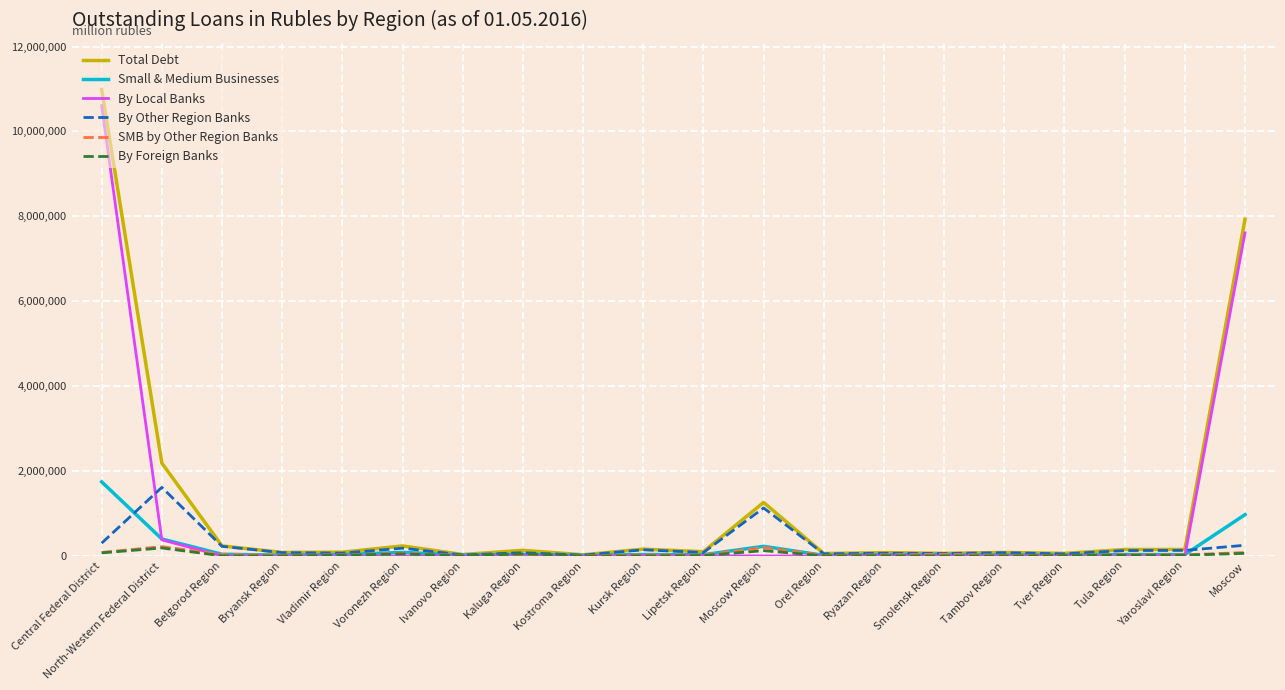

Which label corresponds to the largest value in the chart?

Central Federal District